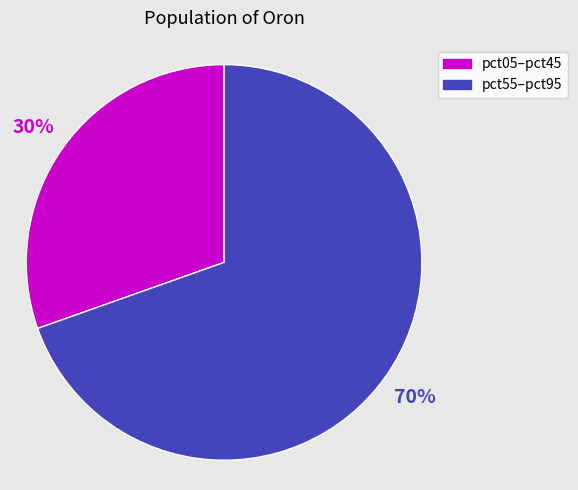

To the nearest percent, what is the average slice percentage?

50%